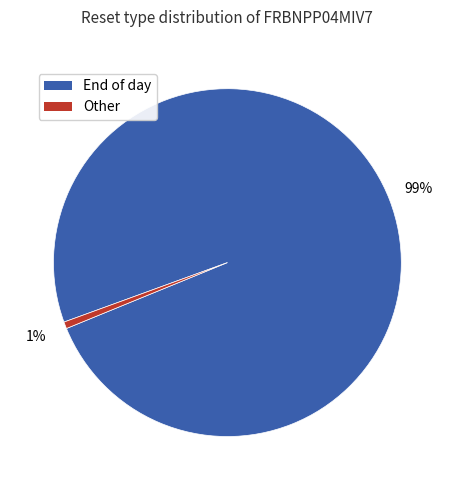

Count the number of slices in the pie.

2